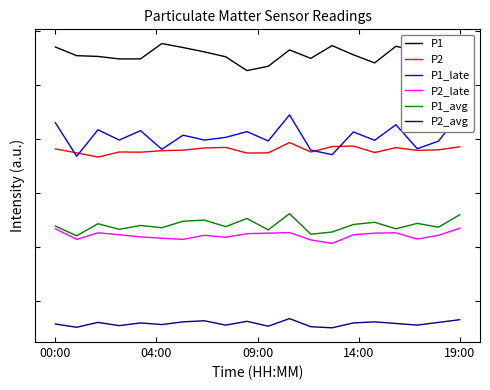

Which series changed the most between 5 and 8?

P1